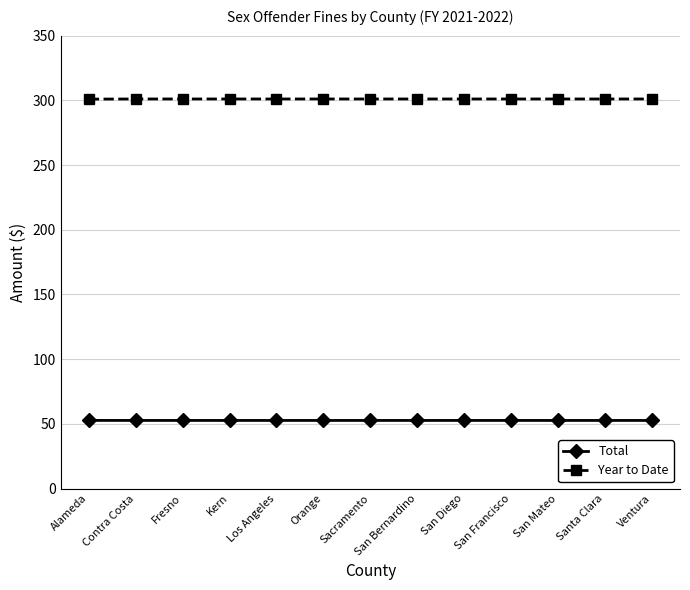

Read the Year to Date value at Santa Clara.

301.1